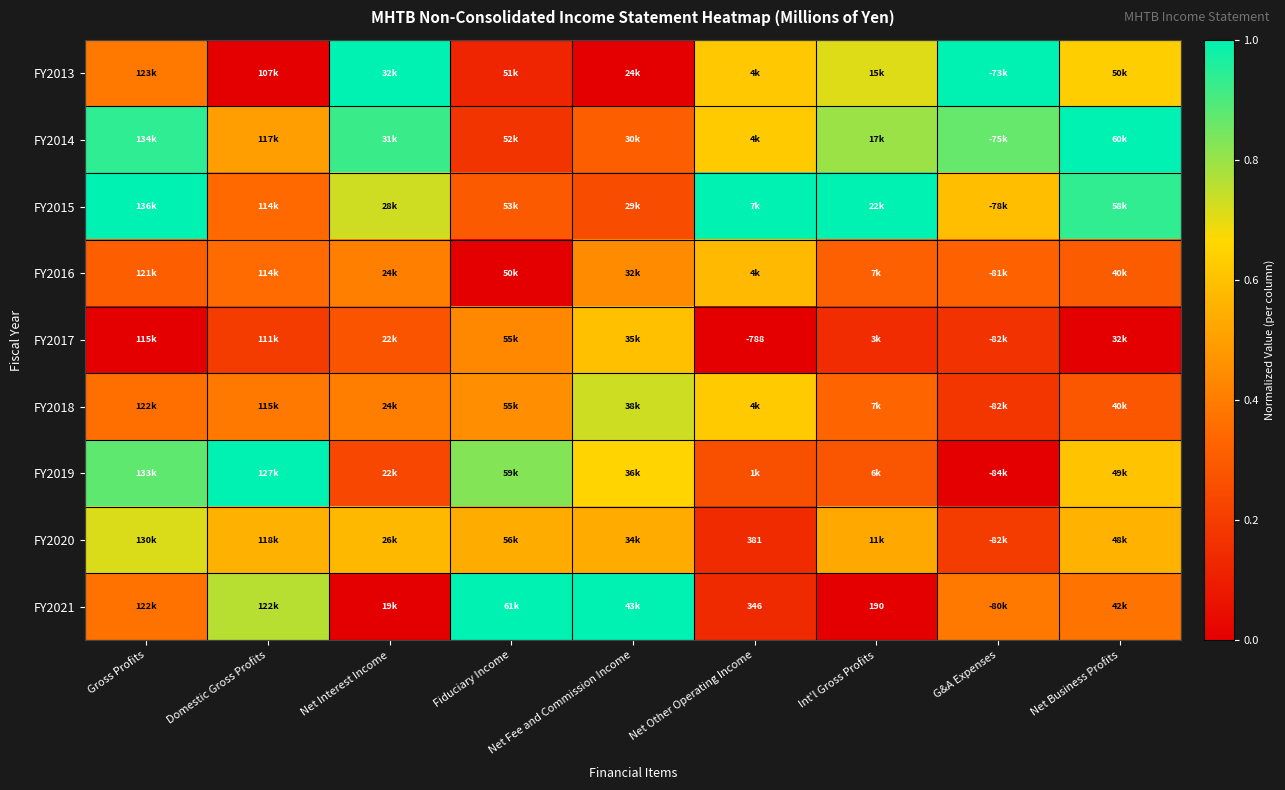

At how many categories does at least one series exceed 0?

9